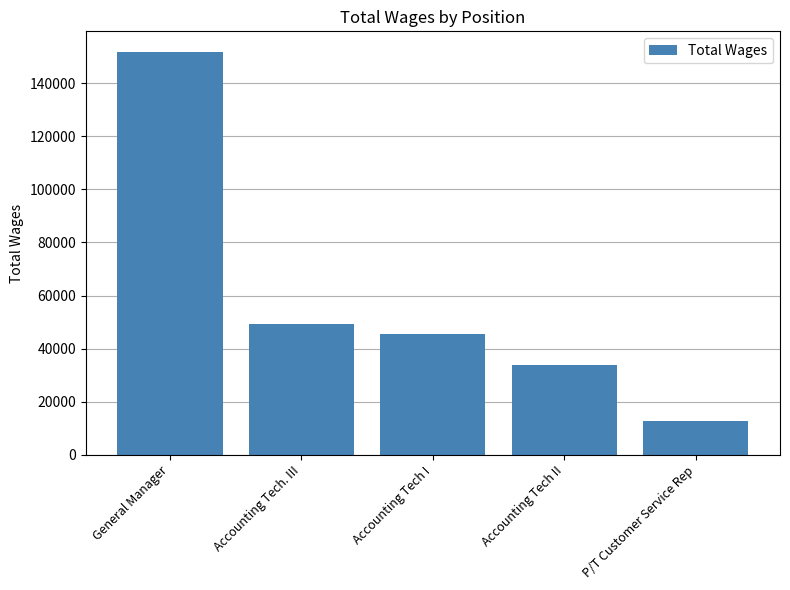

What value does the data have at Accounting Tech II, to the nearest 100?

33900